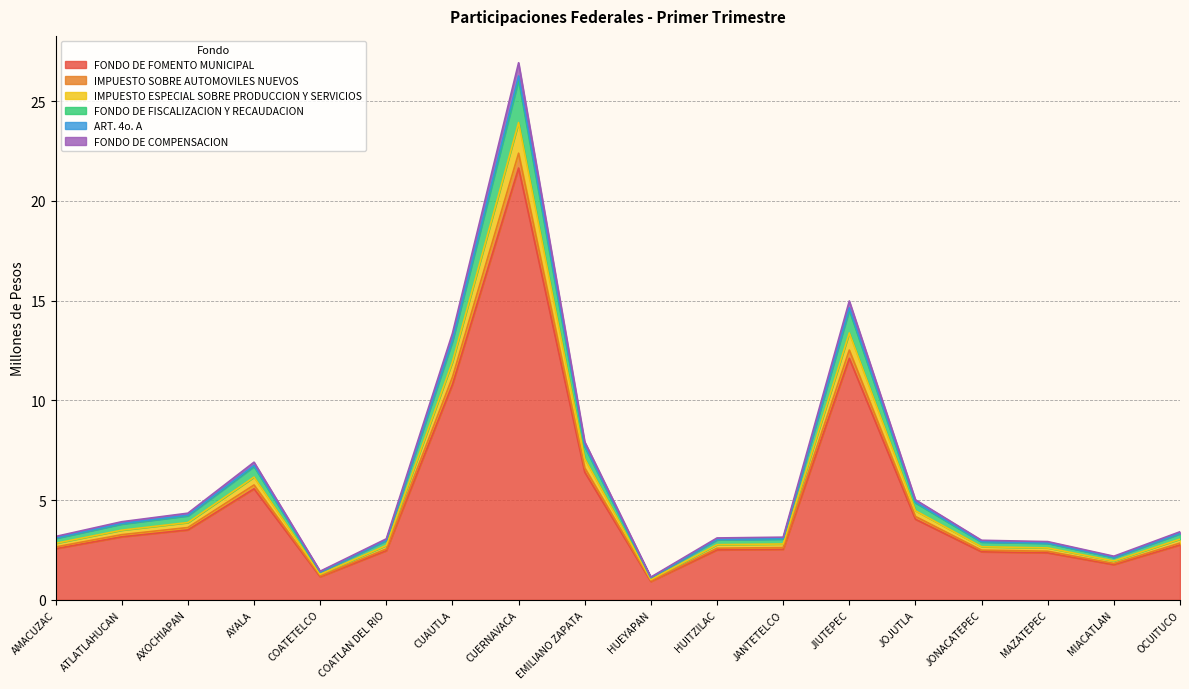

At which category is the sum across all series the highest?

CUERNAVACA